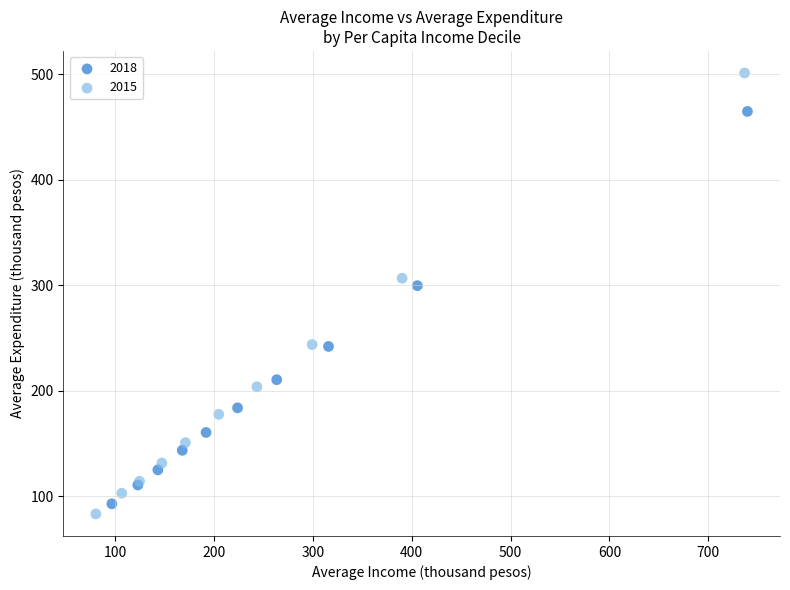

What are all the series names shown in the legend?

2018, 2015